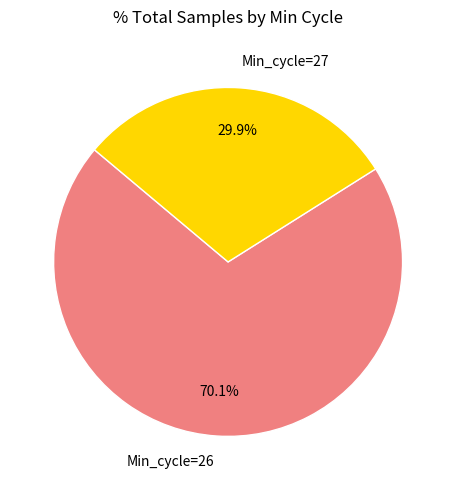

What portion of the pie excludes Min_cycle=27?

70.1%